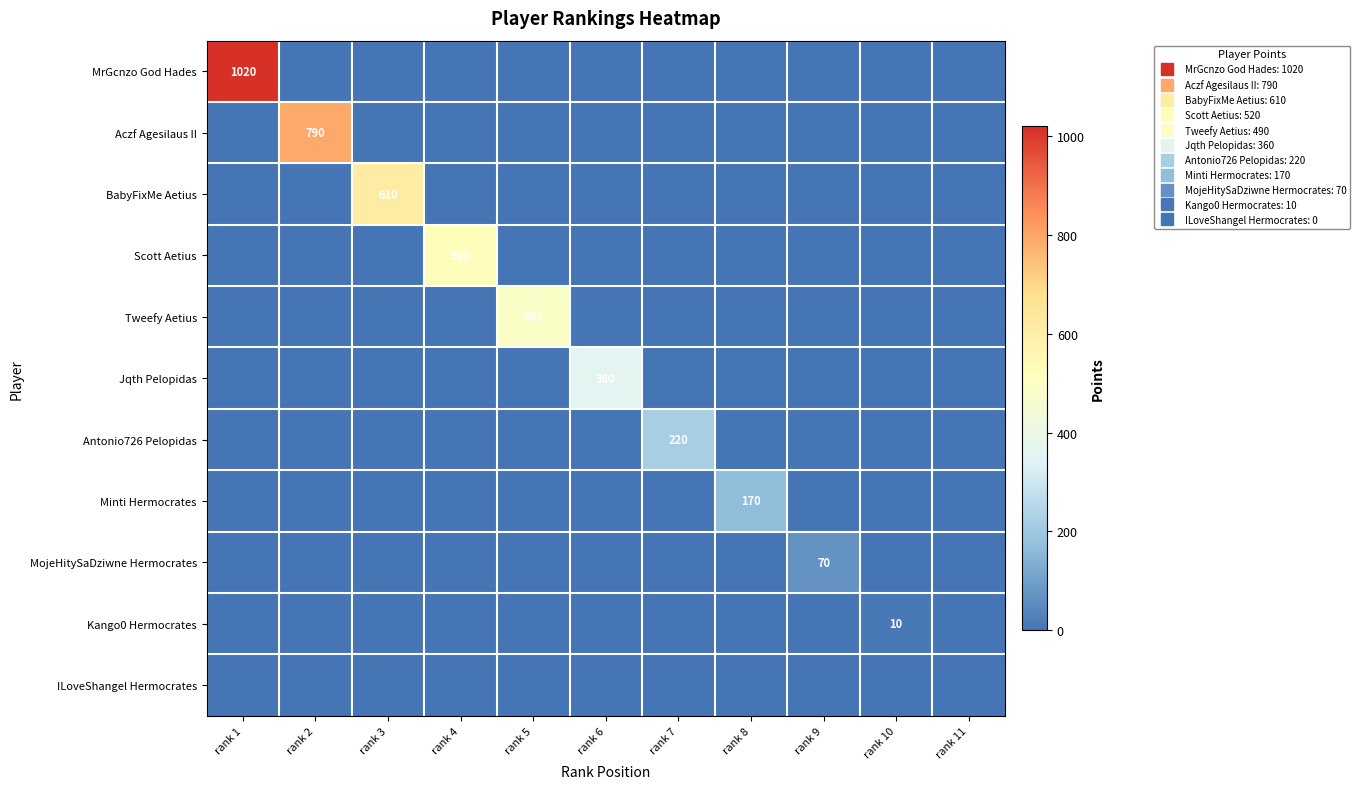

At rank 7, list the series in order from largest to smallest.

Antonio726 Pelopidas, MrGcnzo God Hades, Aczf Agesilaus II, BabyFixMe Aetius, Scott Aetius, Tweefy Aetius, Jqth Pelopidas, Minti Hermocrates, MojeHitySaDziwne Hermocrates, Kango0 Hermocrates, ILoveShangel Hermocrates